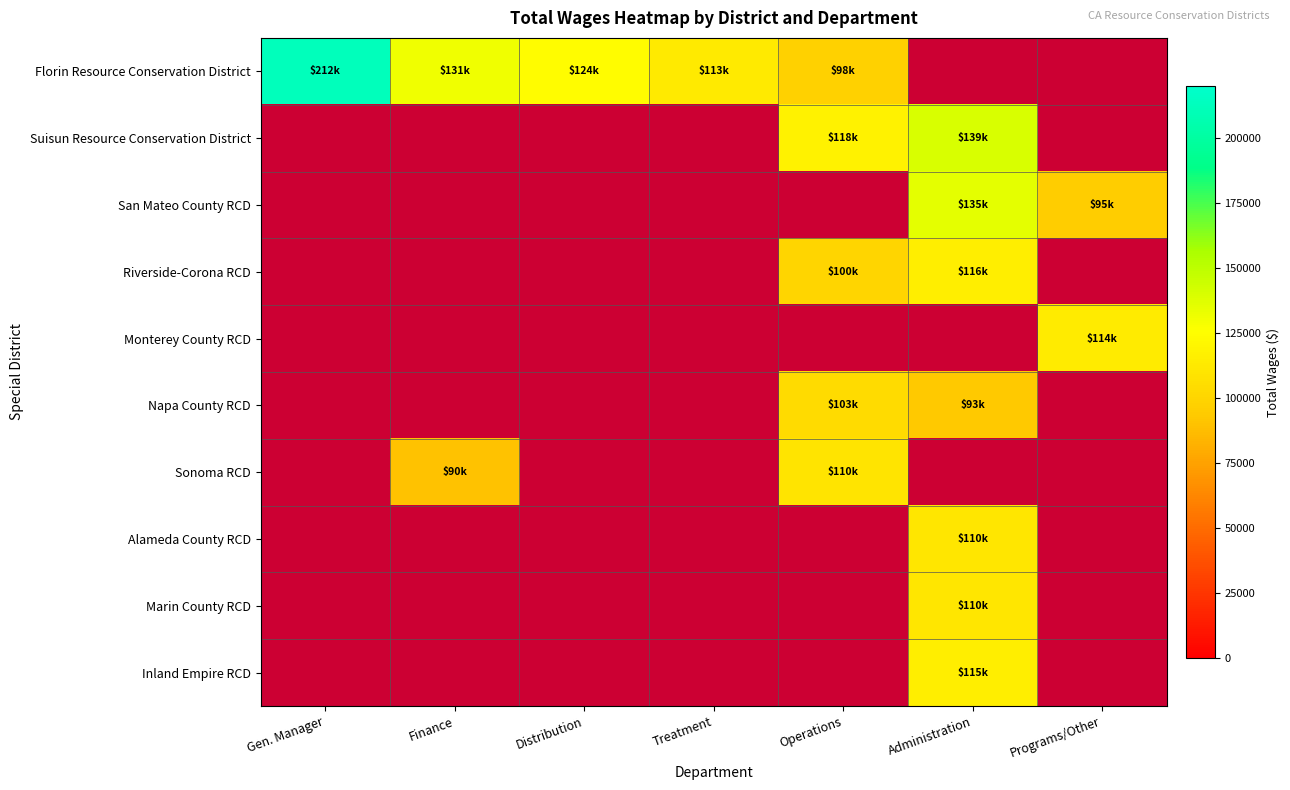

Which category has the lowest value across all series?

Finance